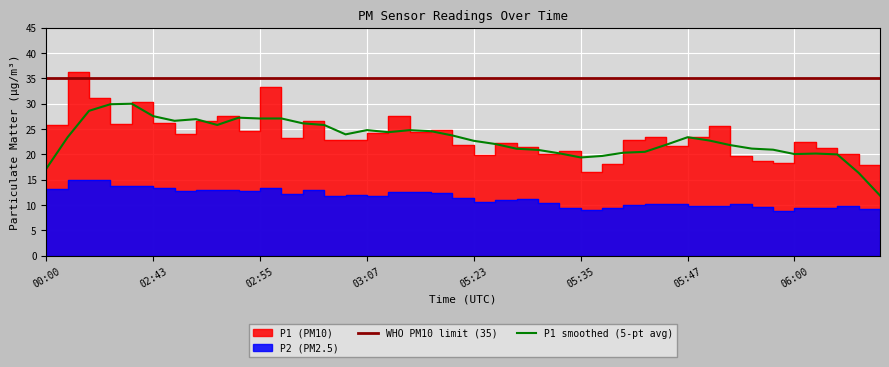

True or false: P1 and P2 intersect in this chart.

False